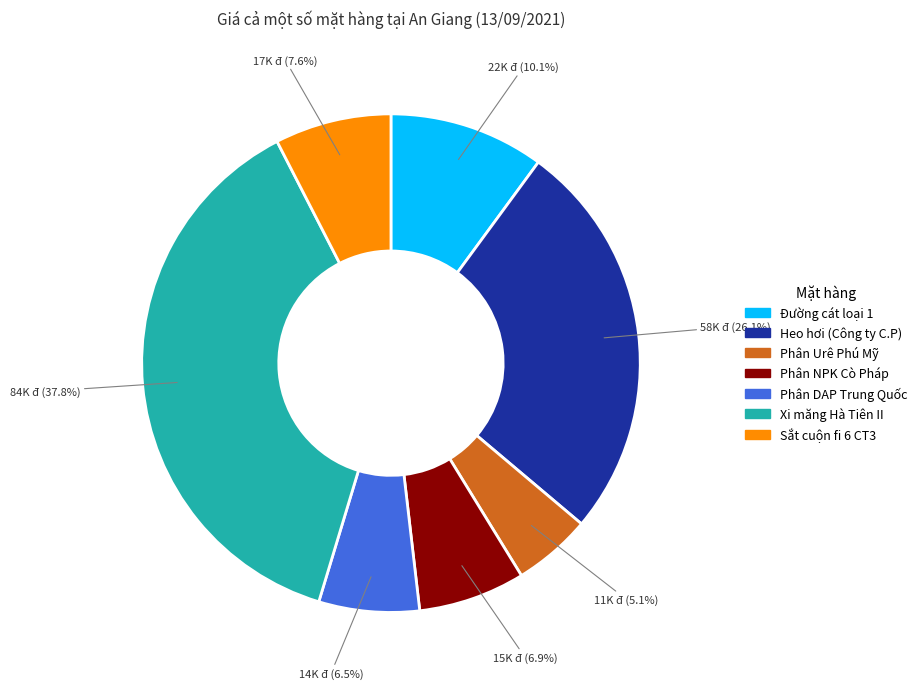

Is Phân NPK Cò Pháp the majority of the pie?

No